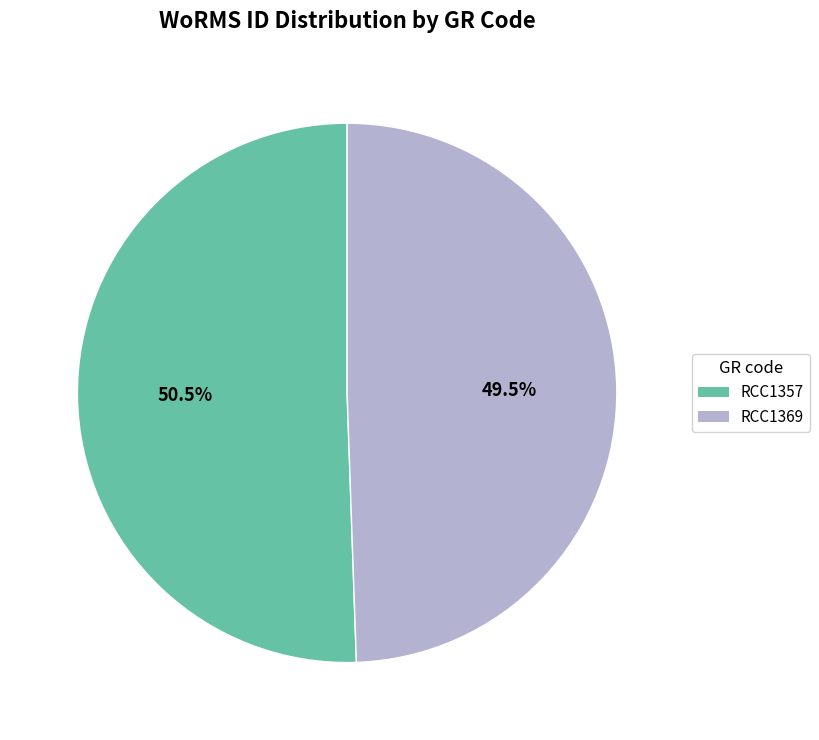

Between RCC1357 and RCC1369, which is larger?

RCC1357